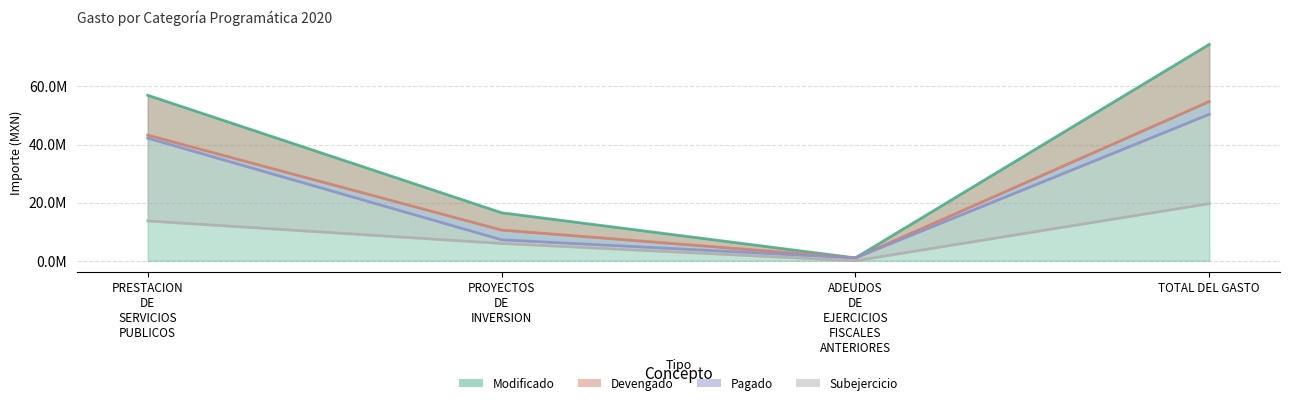

True or false: DEVENGADO has more than 0 interior local peaks.

False